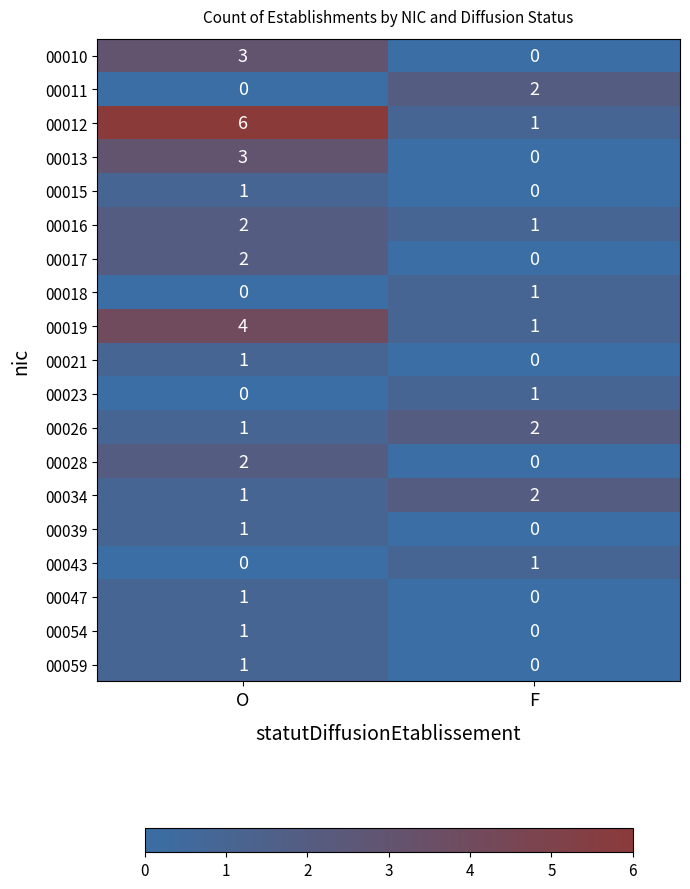

What is the sum of the 00026 values at O and F?

3